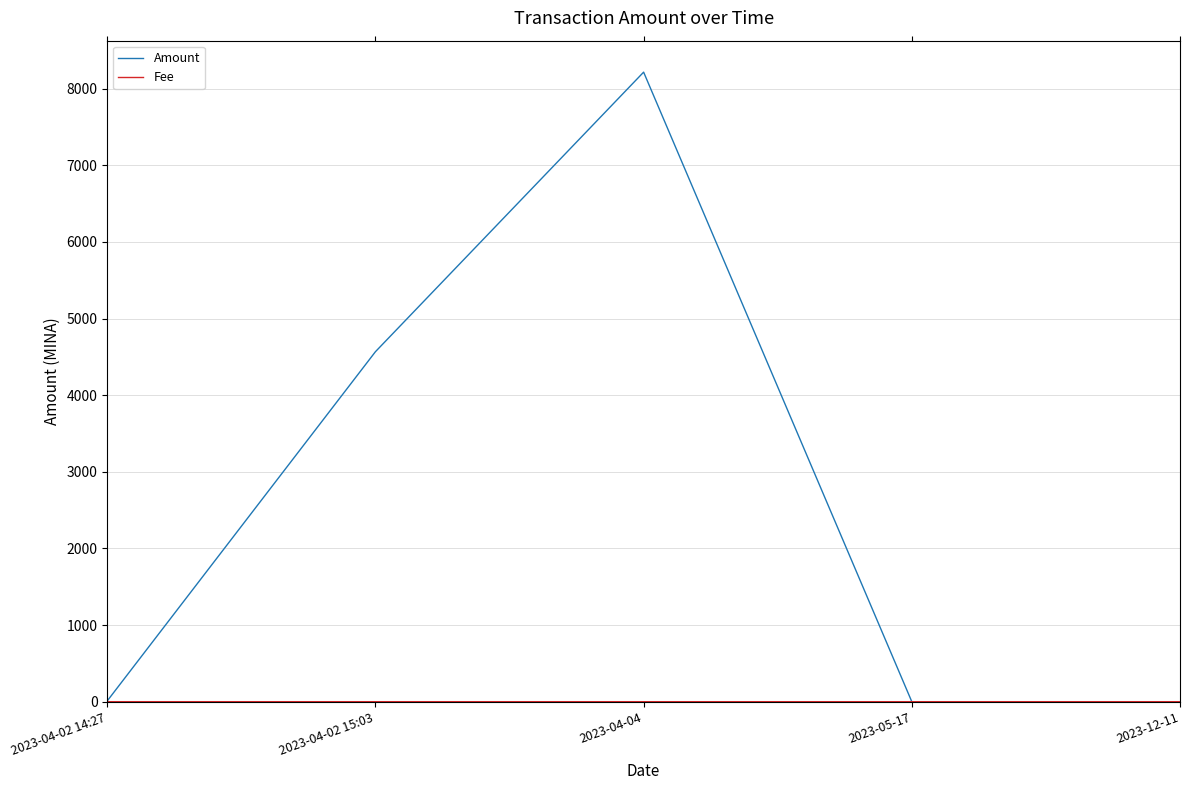

At which category is the sum across all series the highest?

2023-04-04